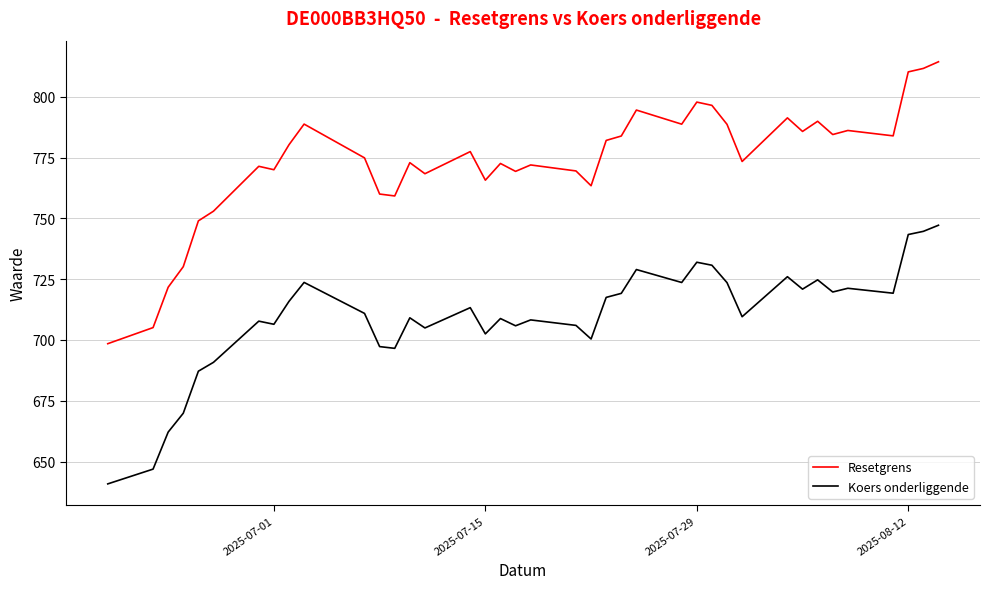

True or false: Koers onderliggende and Resetgrens cross at least once.

False